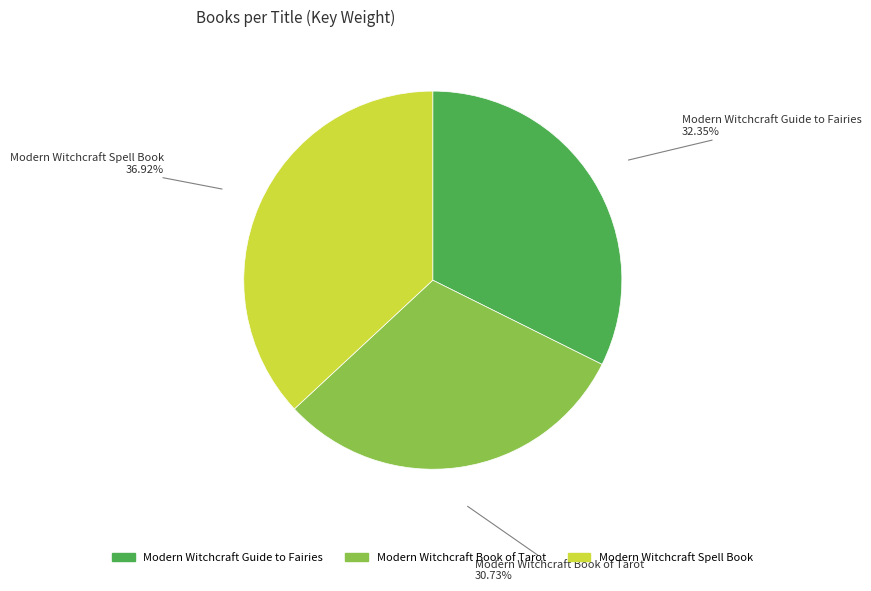

What percentage do Modern Witchcraft Spell Book and Modern Witchcraft Guide to Fairies together represent?

69.3%